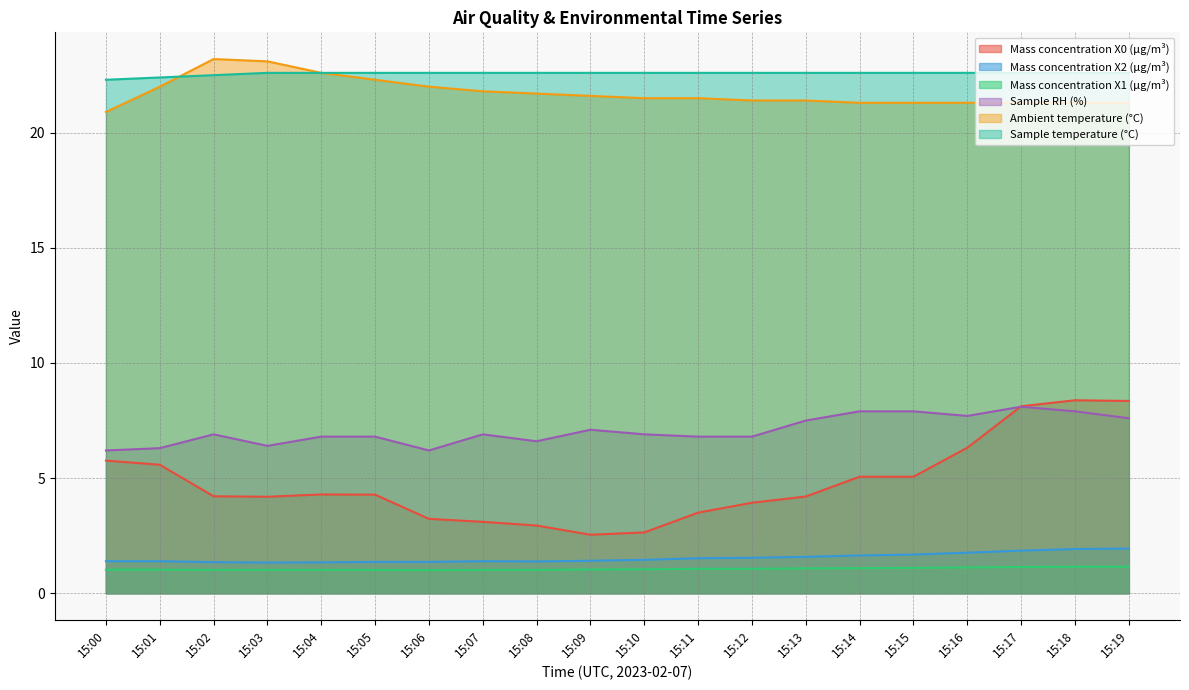

What is the maximum value for Mass concentration X2 (μg/m³)?

1.9